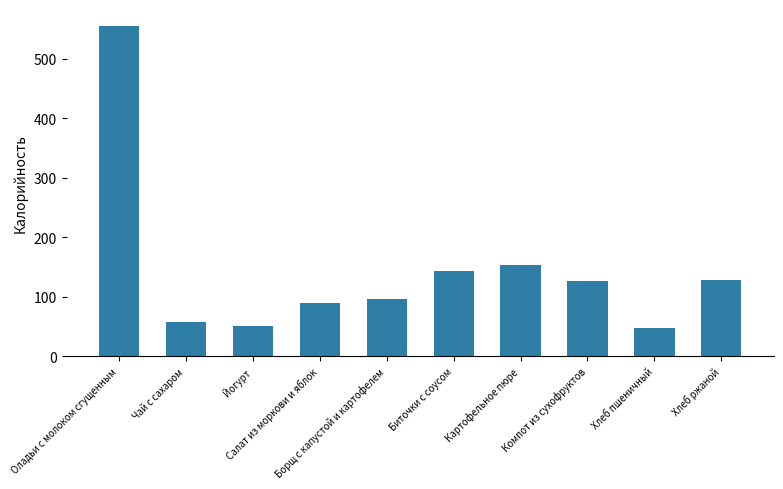

What is the minimum value shown in the chart?

46.6